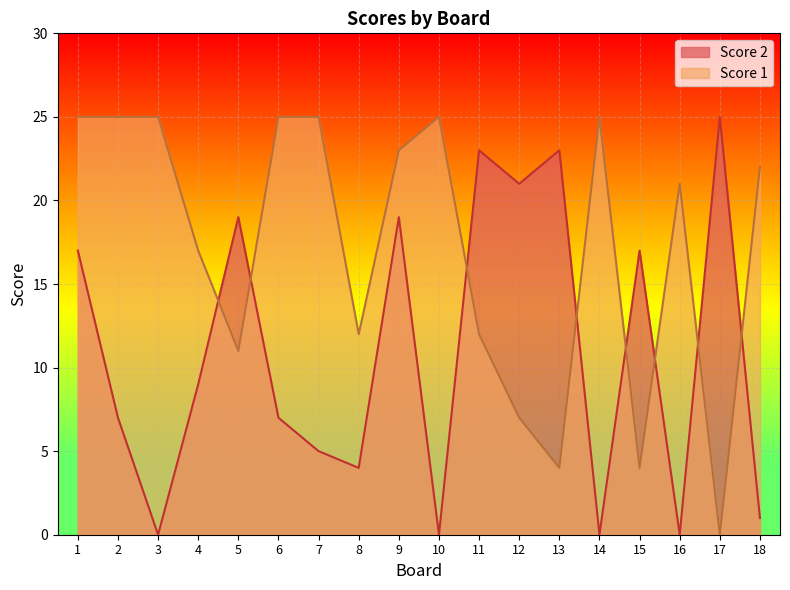

How many positive values does the Score 2 series have?

14